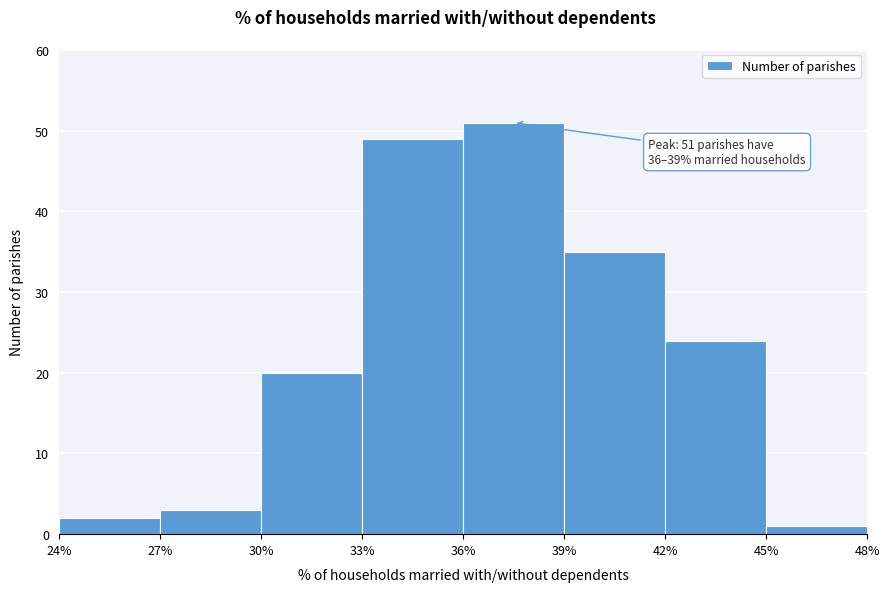

Over which range of the x-axis is the bar tallest?

36% to 39%